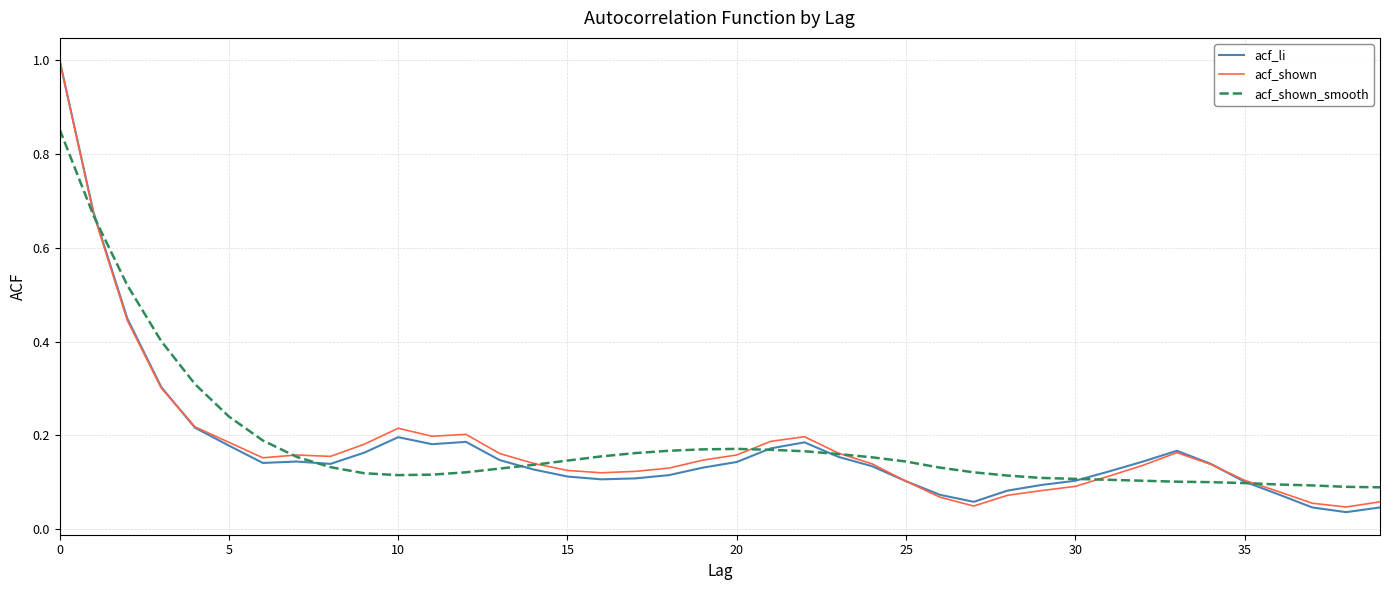

At which label does acf_shown reach its minimum?

38